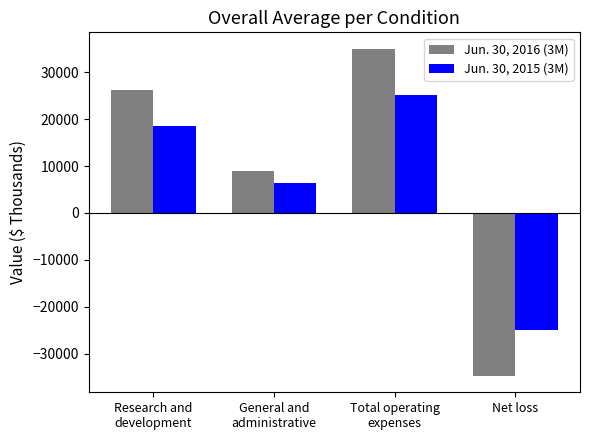

Count the Jun. 30, 2015 (3M) values in the range 6456 to 25059.

3